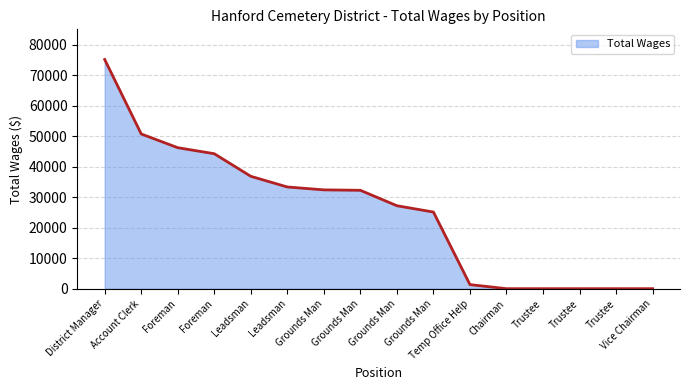

Which category has the highest value across all series?

District Manager